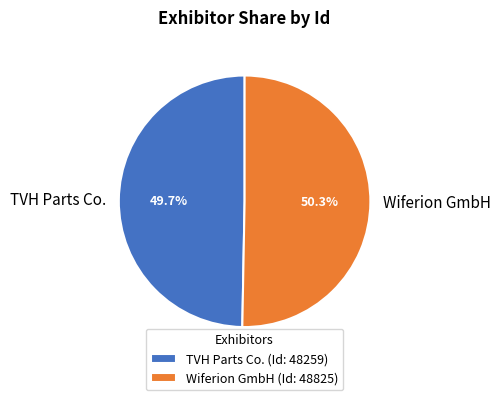

To the nearest percent, what is the average slice percentage?

50%